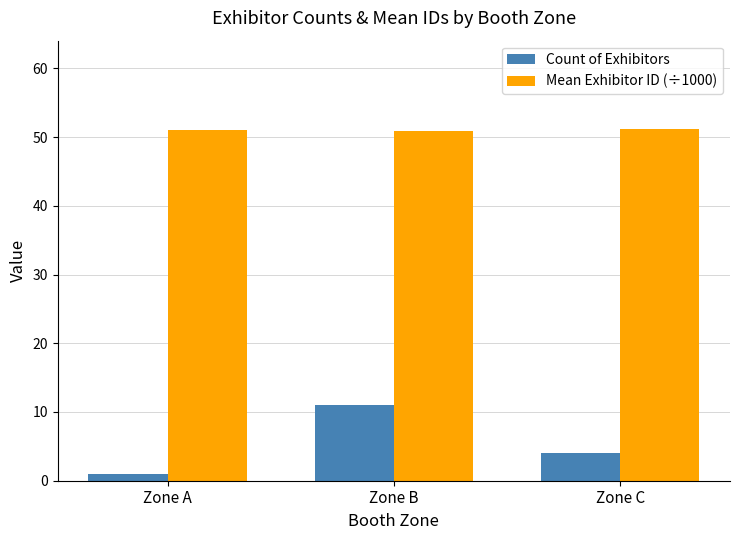

What is the highest value of the Count of Exhibitors series?

11.0